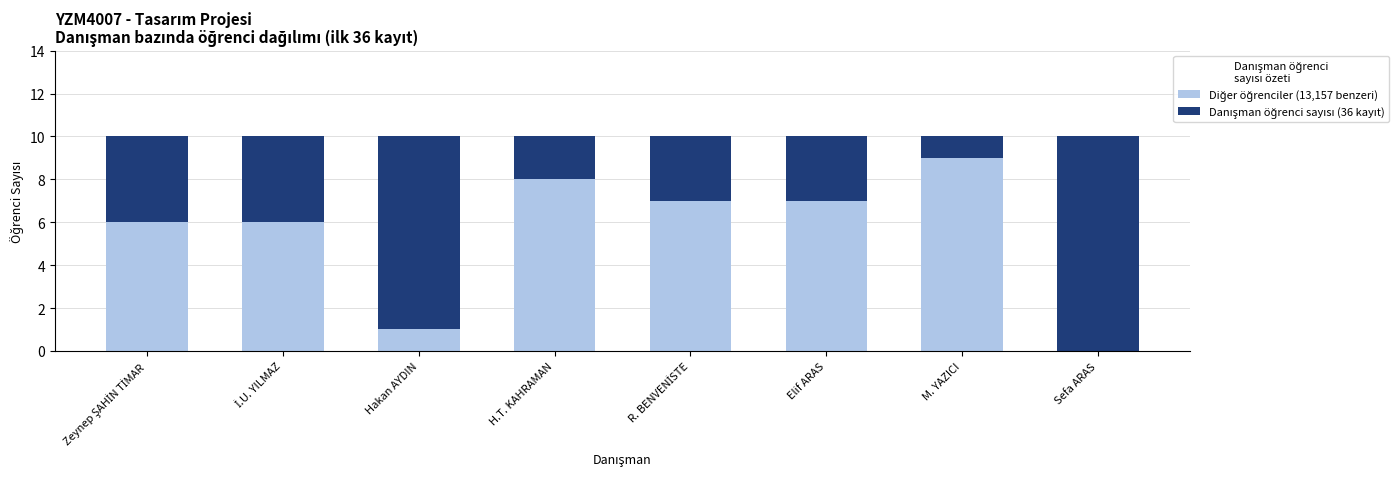

What is the label of the 4th bar from the right?

R. BENVENİSTE